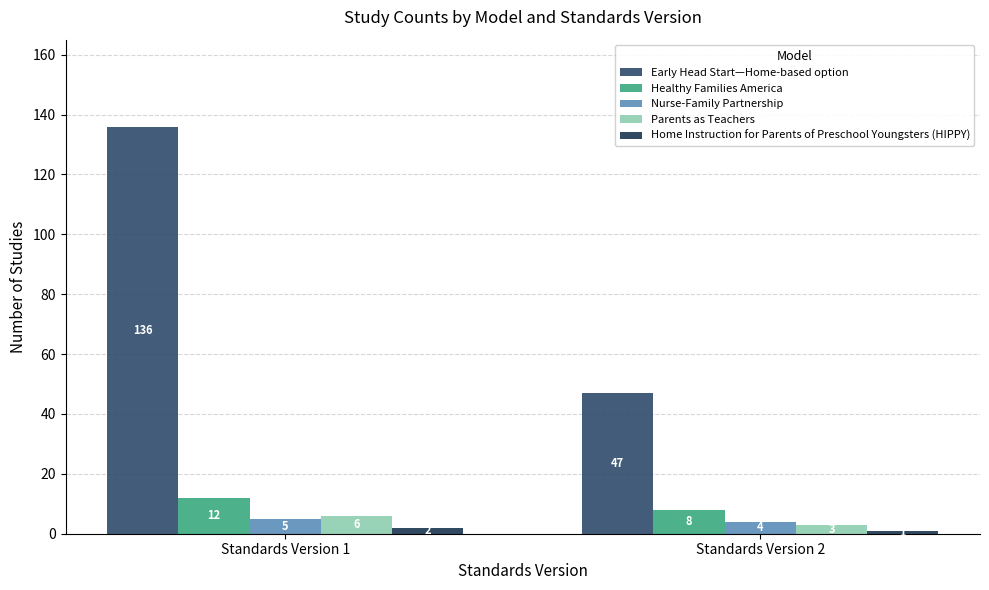

At how many categories does at least one series exceed 41?

2